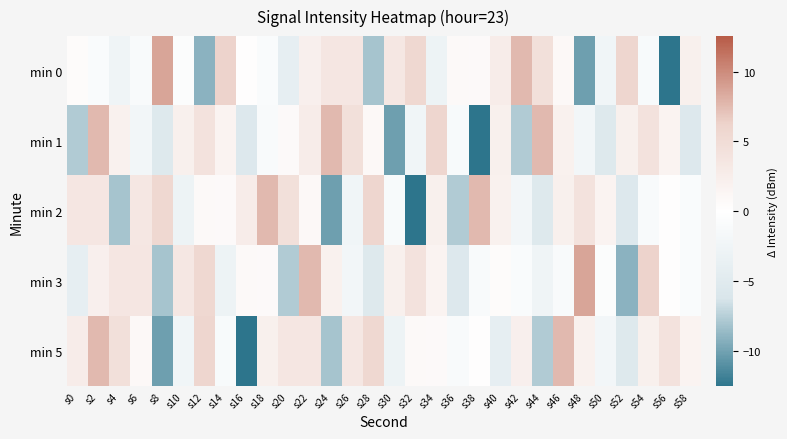

Count the number of categories in the chart.

30